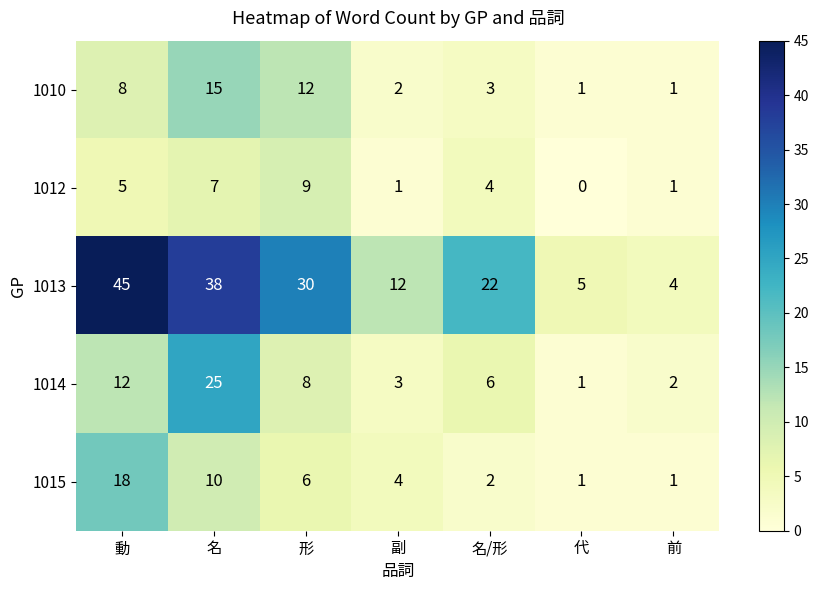

What is the difference between the 1010 values at 形 and 副?

10